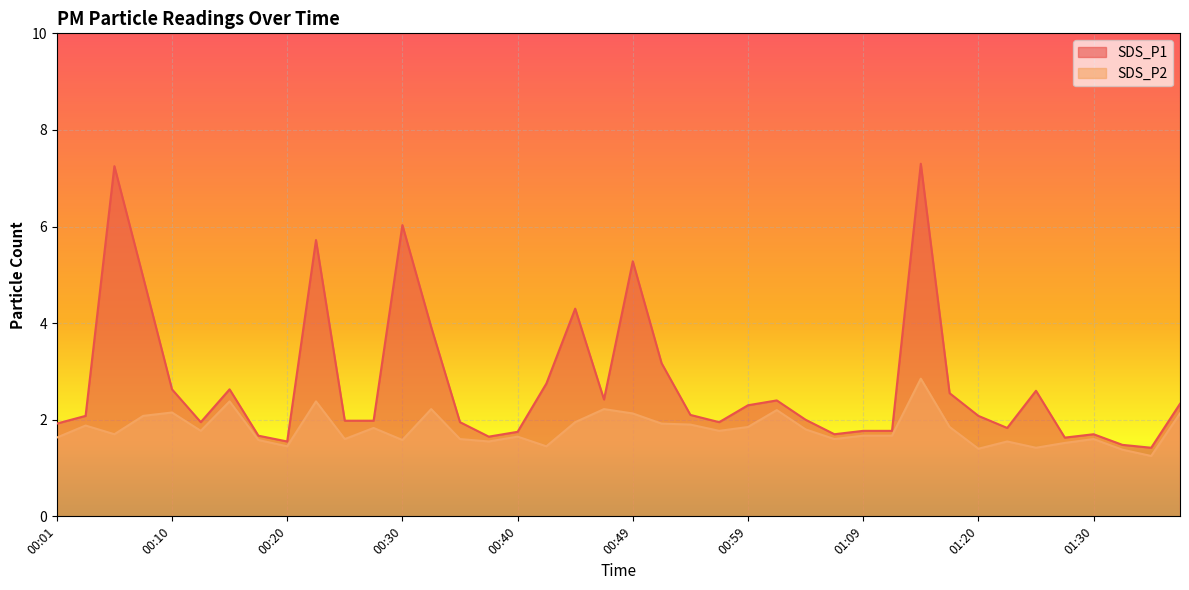

Is the value of SDS_P2 at 00:03 greater than the value of SDS_P1 at 01:09?

Yes